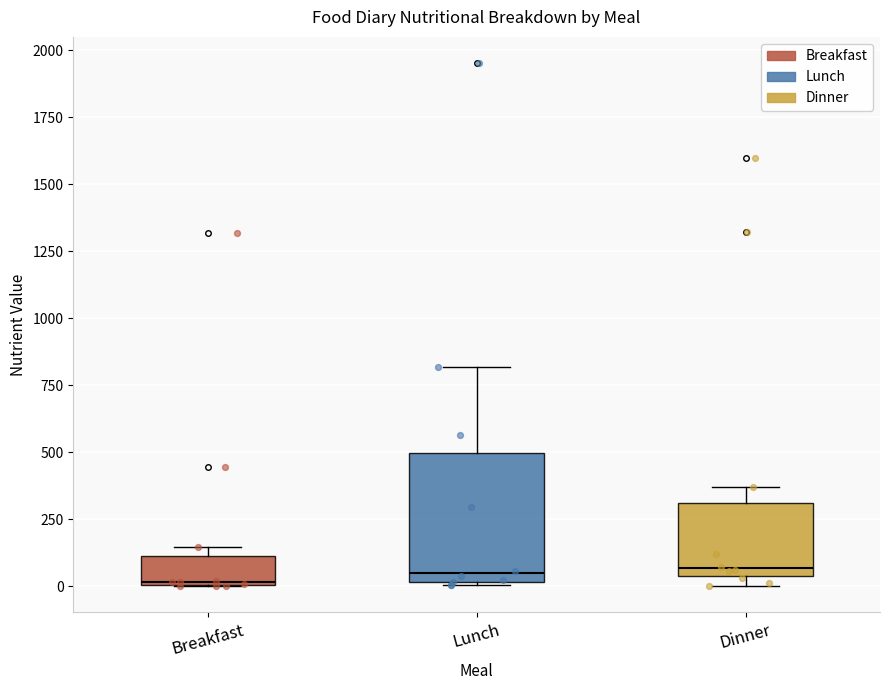

Reading left to right, read every box against the y-axis: the position of its median line, the range the box covers, and the ends of its whiskers. The values are not printed on the chart, so give them approximately, as read against the axis.

Breakfast: median 0, box 0 to 100, whiskers 0 to 150
Lunch: median 50, box 0 to 500, whiskers 0 to 800
Dinner: median 50 (just above the box's lower edge), box 50 to 300, whiskers 0 to 350